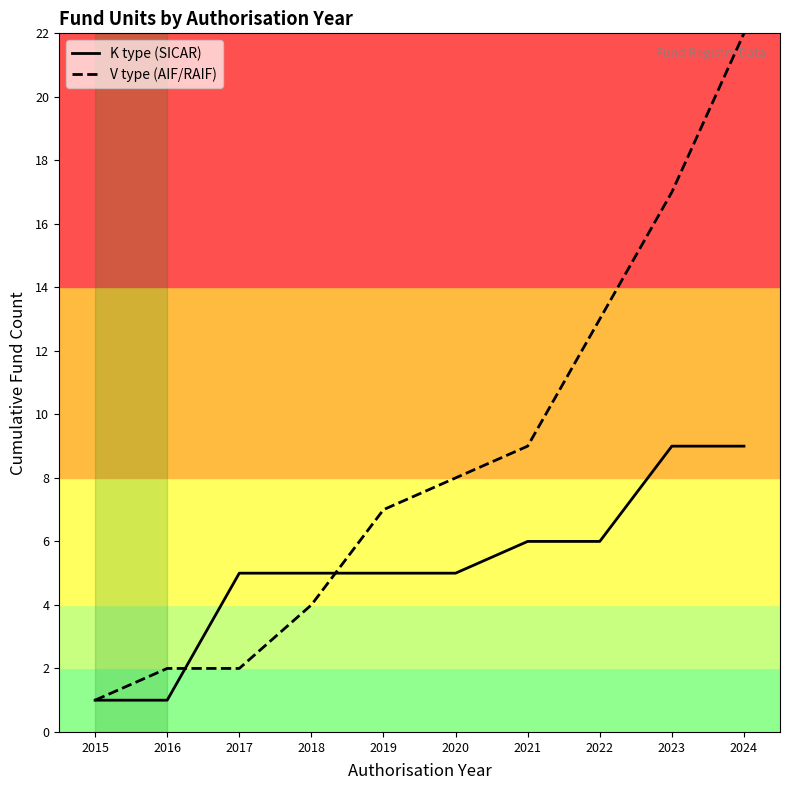

Is the value of K type (SICAR) at 2015 greater than the value of V type (AIF/RAIF) at 2019?

No